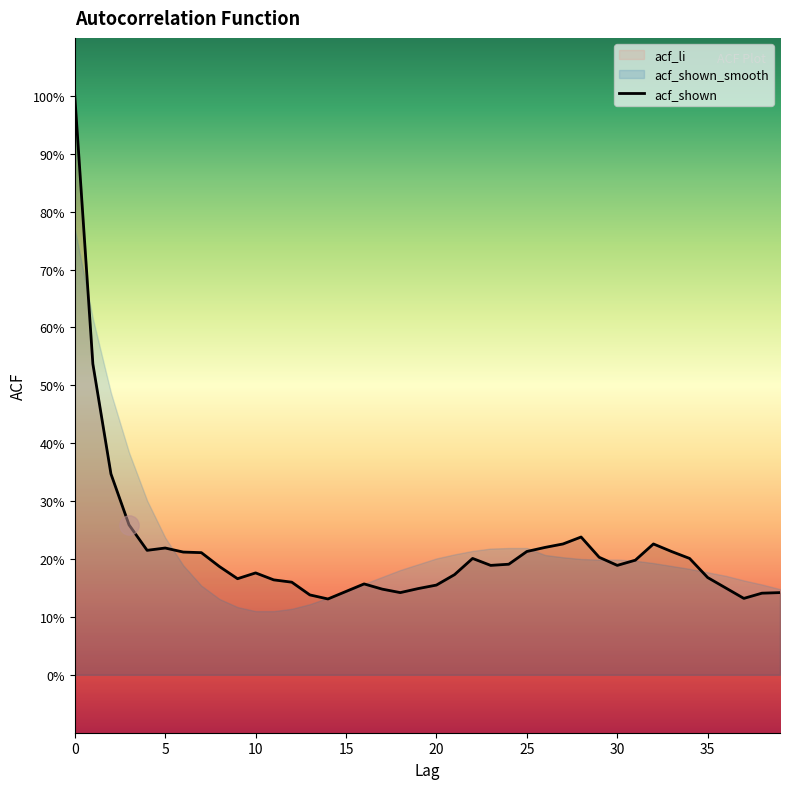

Which series has the largest range (max minus min)?

acf_shown